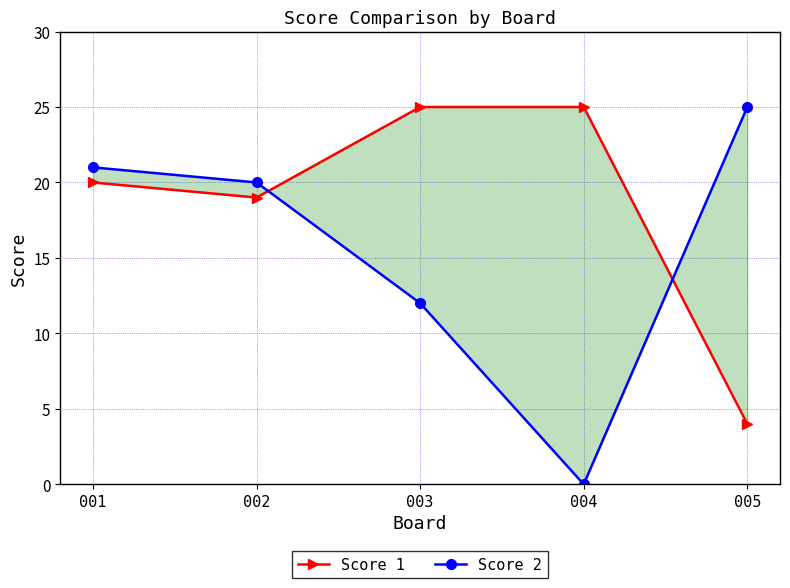

Reading left to right, transcribe all the data shown in this chart.

Score 1: 001=20	002=19	003=25	004=25	005=4
Score 2: 001=21	002=20	003=12	004=0	005=25